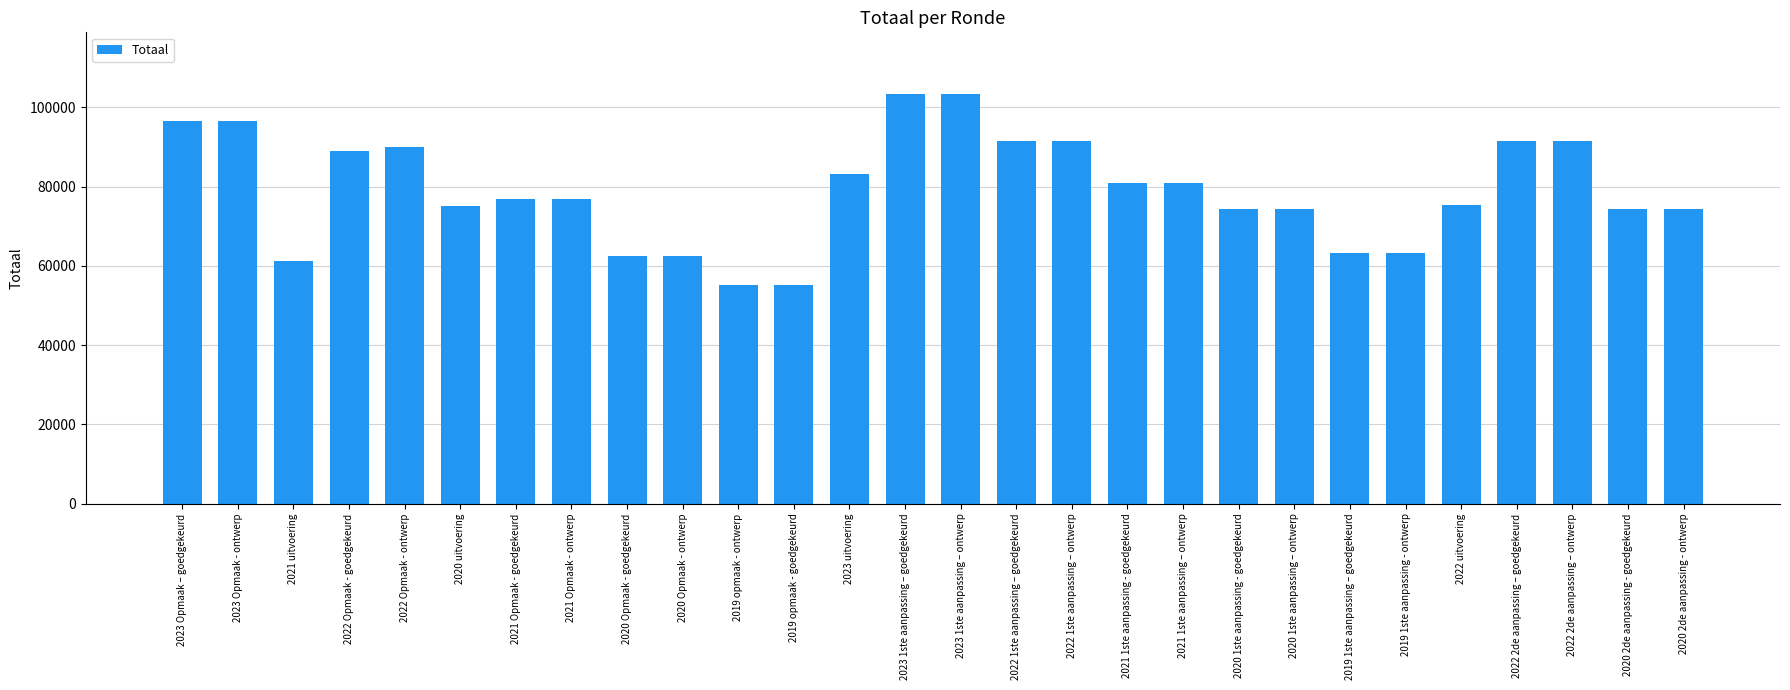

What is the ratio of the value at 2021 uitvoering to the value at 2021 Opmaak - goedgekeurd?

0.8